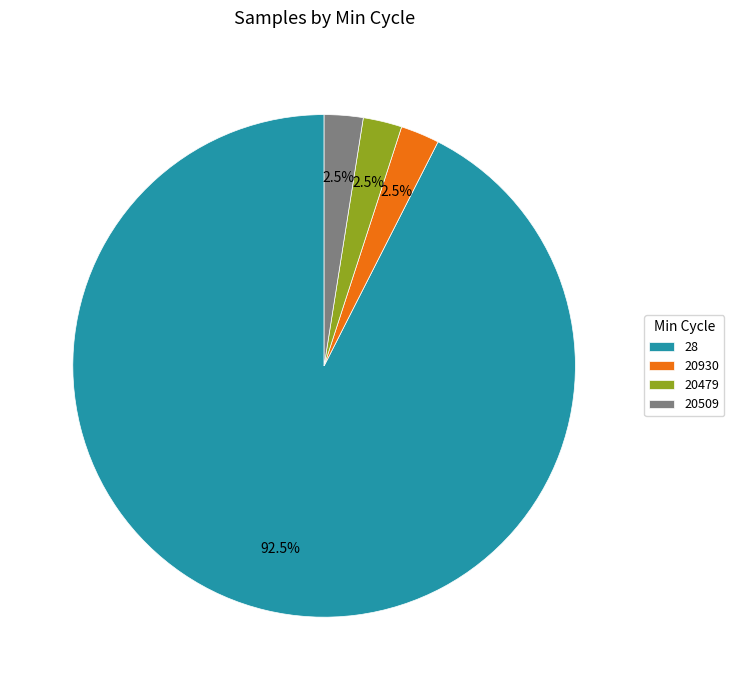

How many slices are in this pie chart?

4